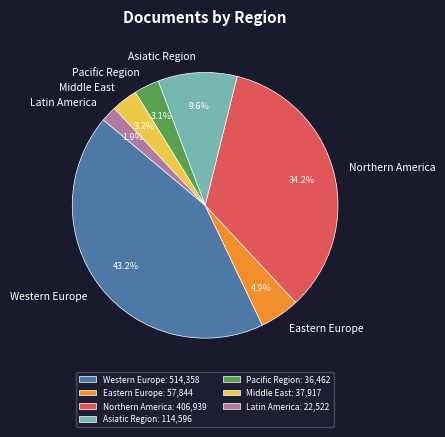

To the nearest percent, what portion does Eastern Europe represent?

5%